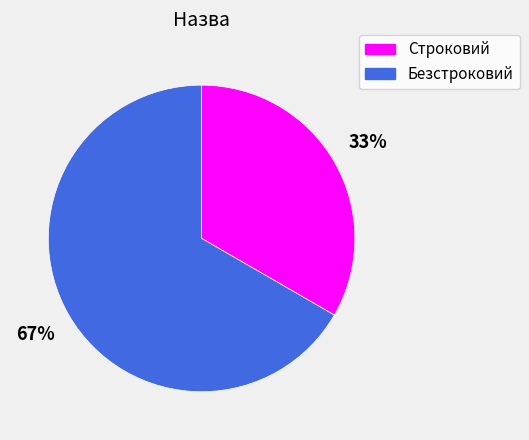

What is the smallest slice in the pie chart?

Строковий